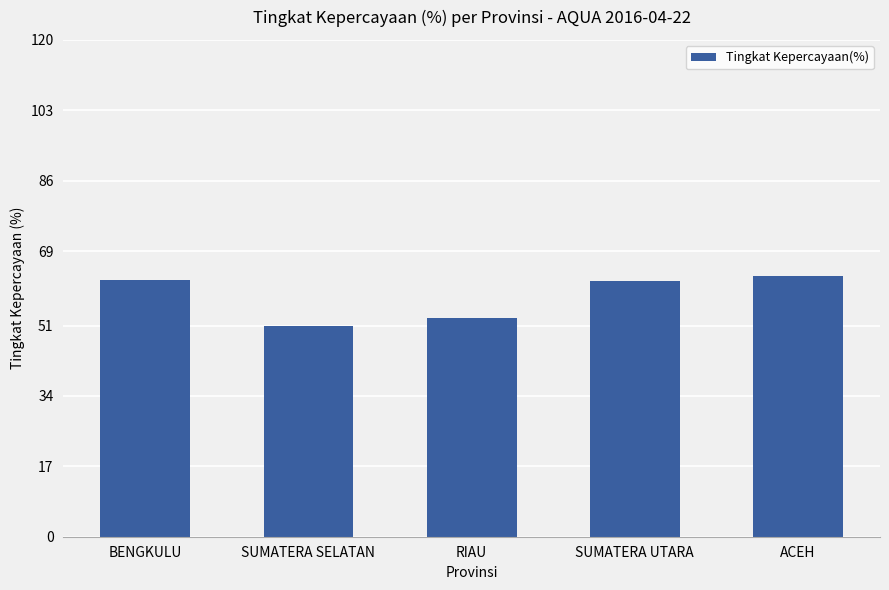

How many categories are shown in the chart?

5